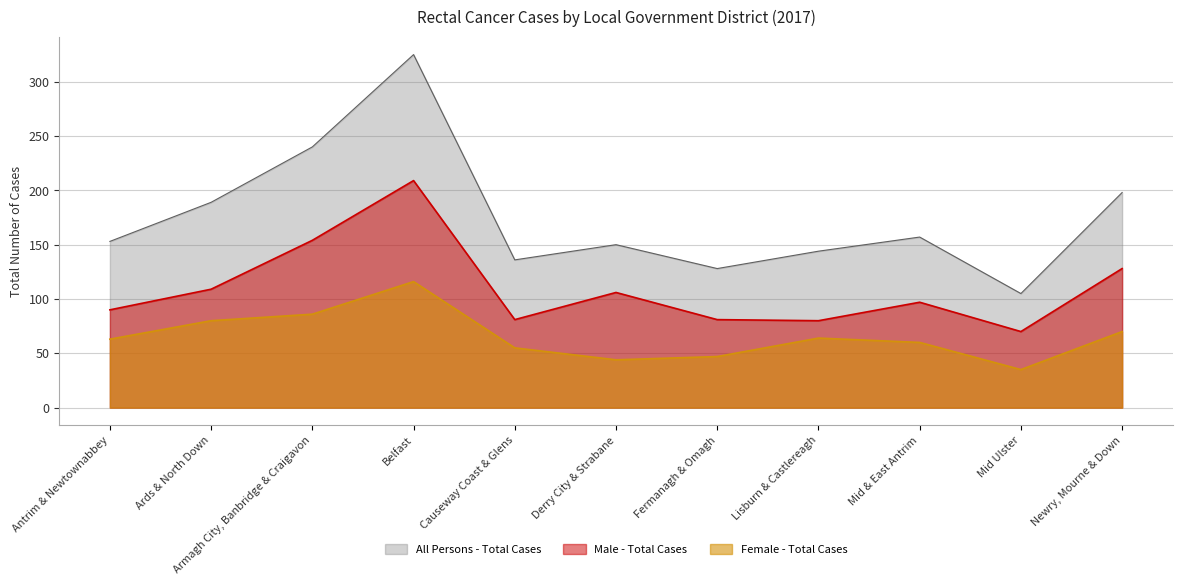

True or false: All Persons - Total Cases and Female - Total Cases intersect in this chart.

False